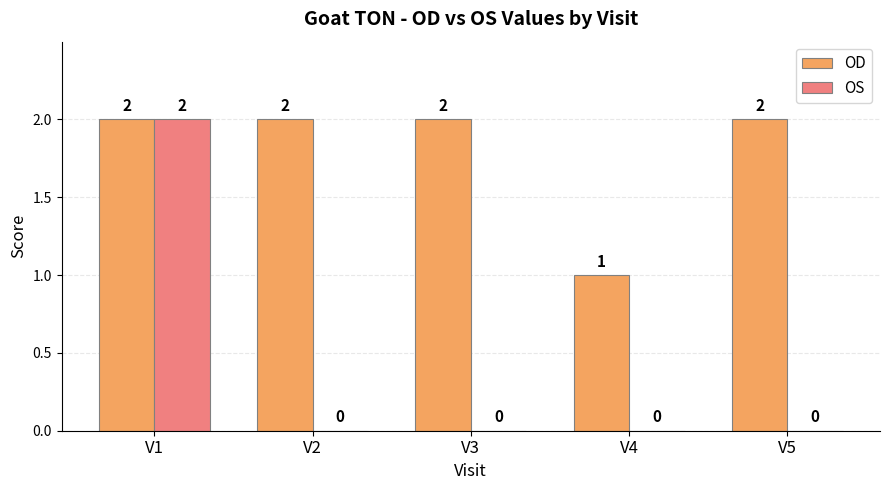

Between V4 and V5, which series saw the biggest shift?

OD